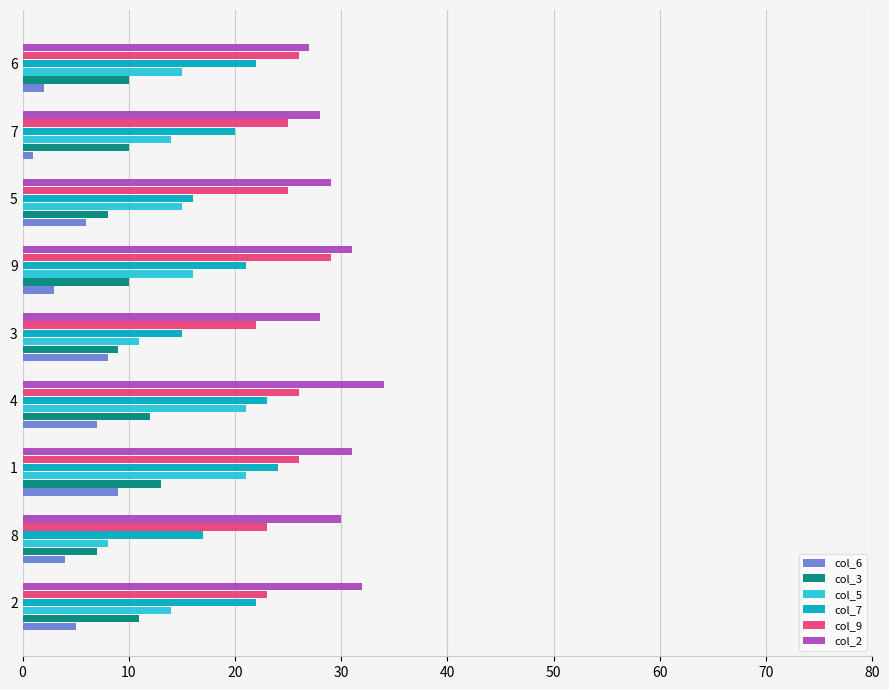

Rank the series by their maximum value, from highest to lowest.

col_2, col_9, col_7, col_5, col_3, col_6